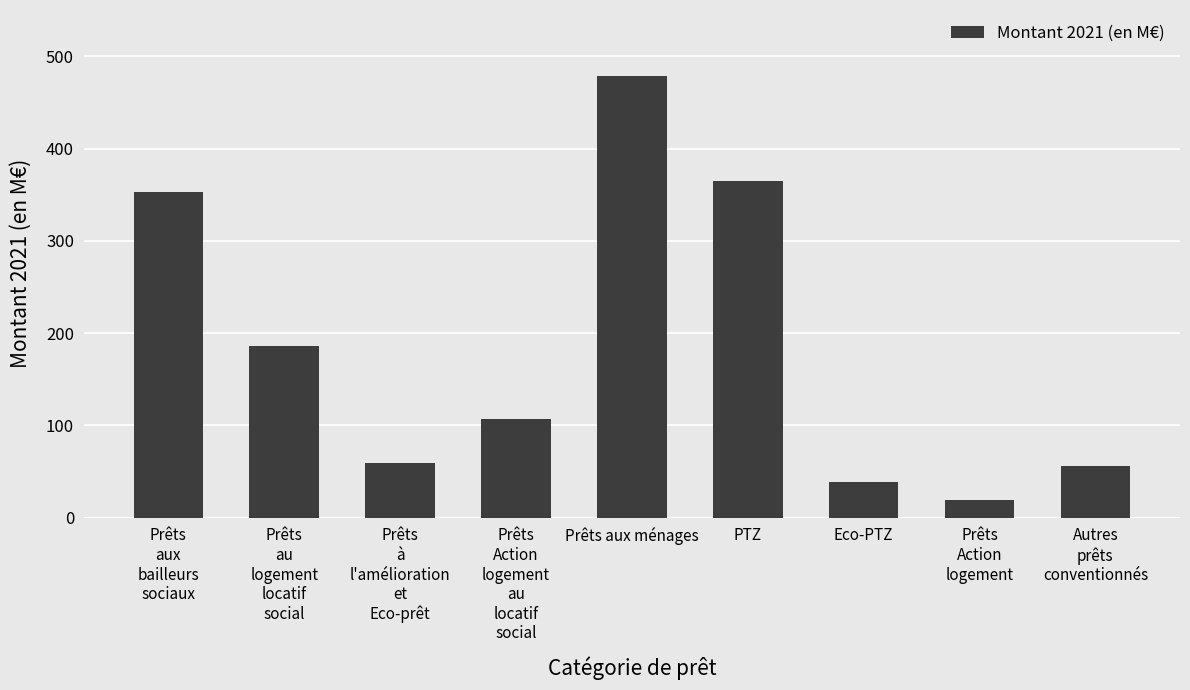

What is the sum of all values?

1661.9